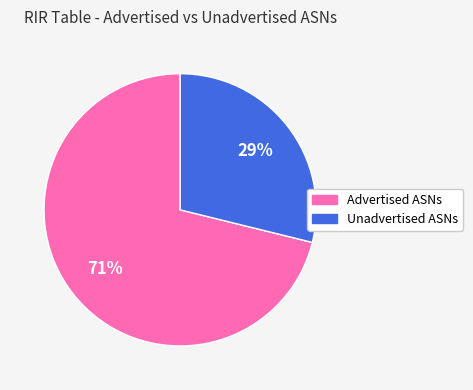

To the nearest percent, what is the average slice percentage?

50%